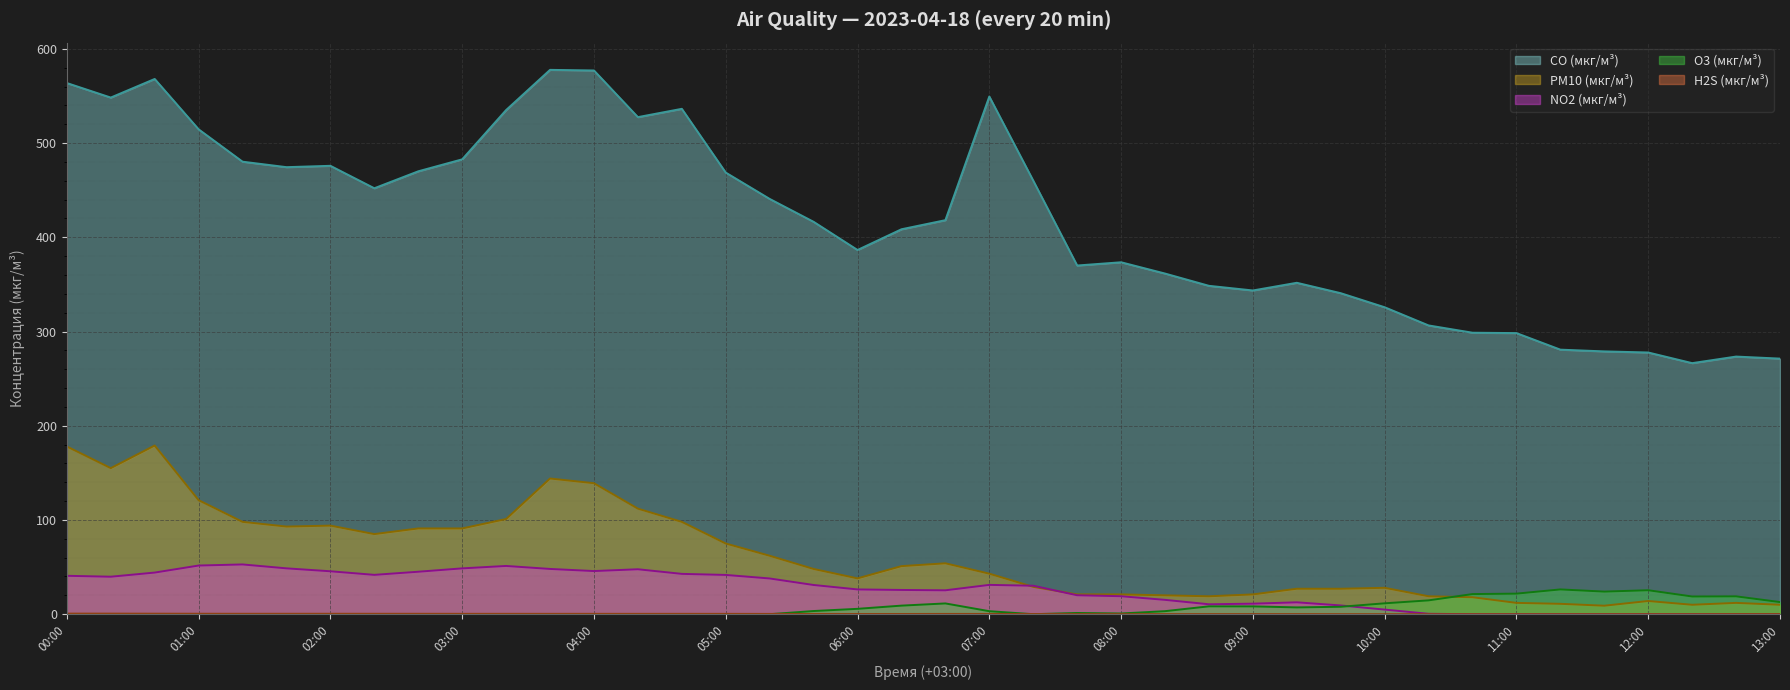

What is the highest value of the O3 (мкг/м³) series?

26.3